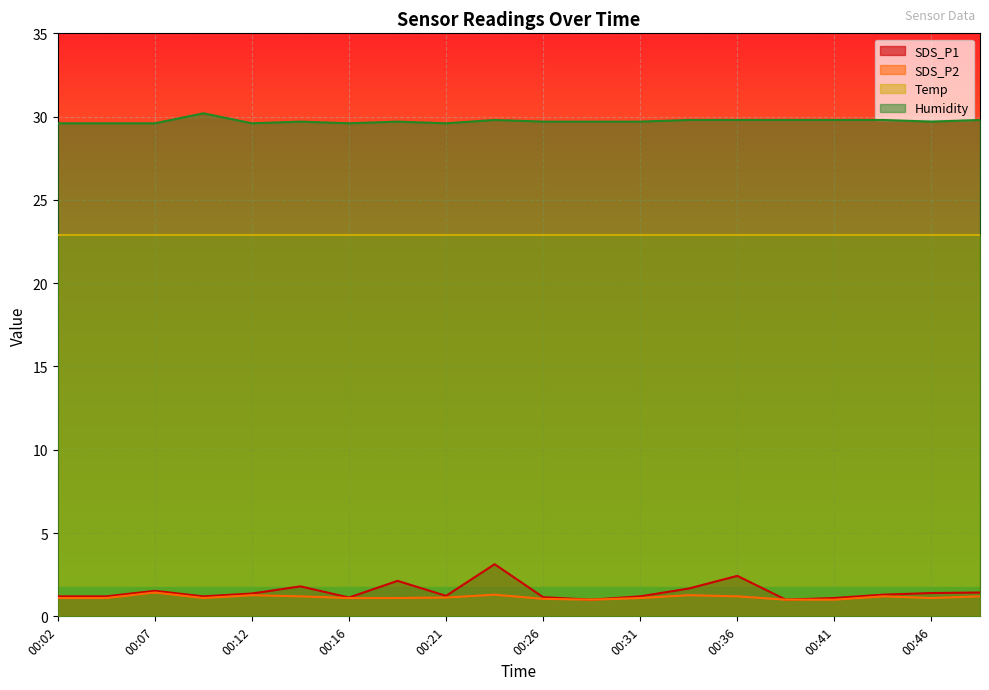

The Humidity series shows 15.6 at 00:26. True or false?

False